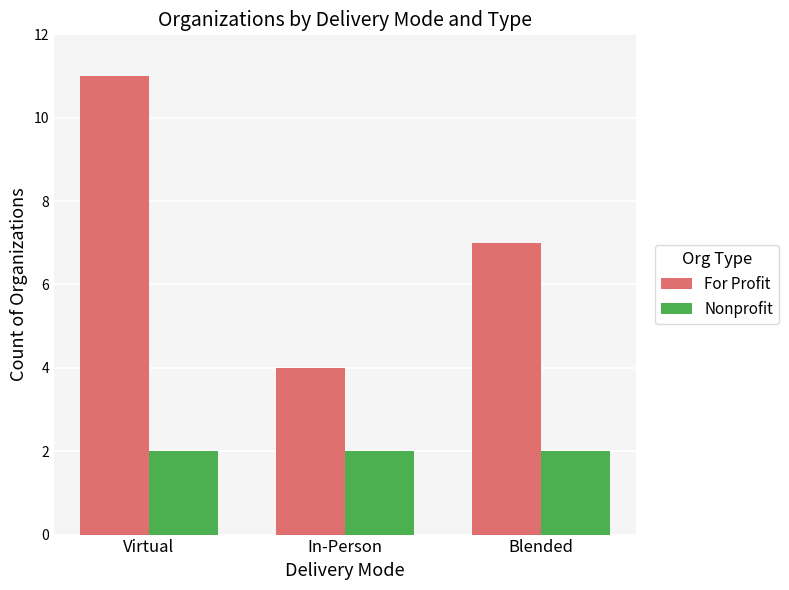

What is the label of the 3rd bar from the right?

Virtual